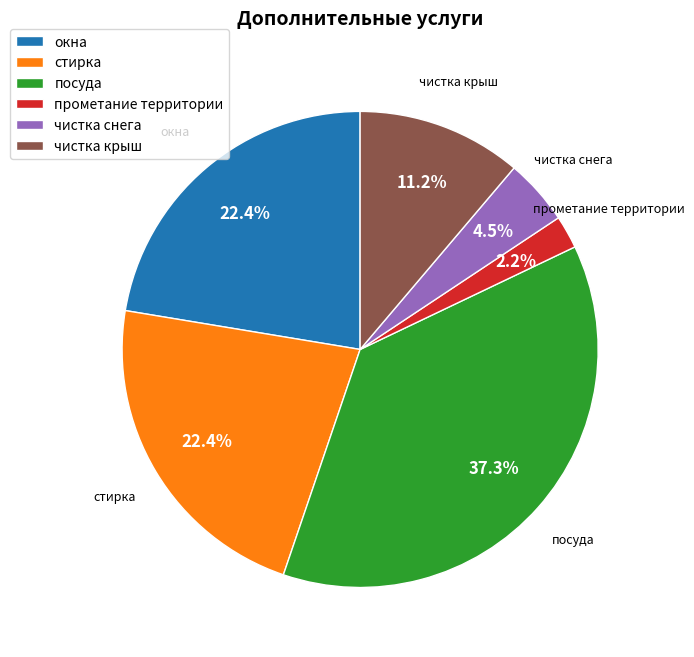

True or false: посуда accounts for 37% of the total.

True